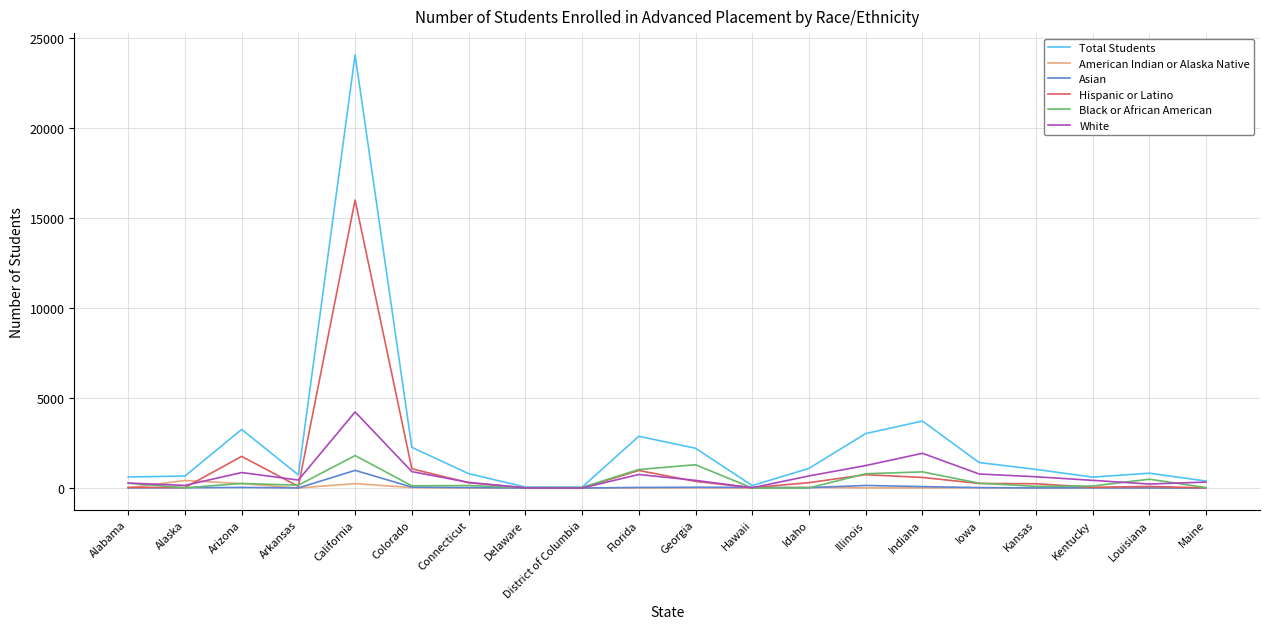

At which category is the sum across all series the highest?

California